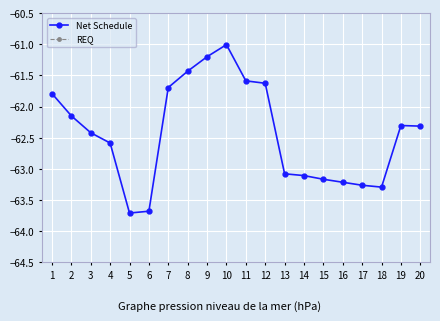

What is the total value across all series at 7?

-70.2